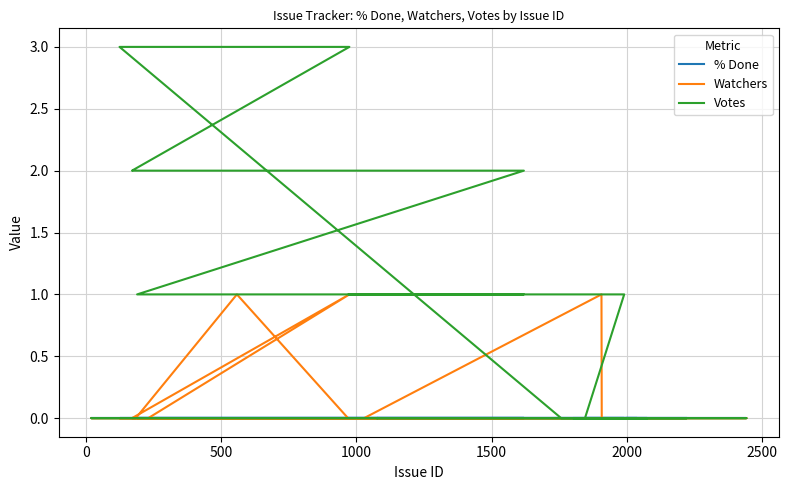

How many series are shown in this chart?

3